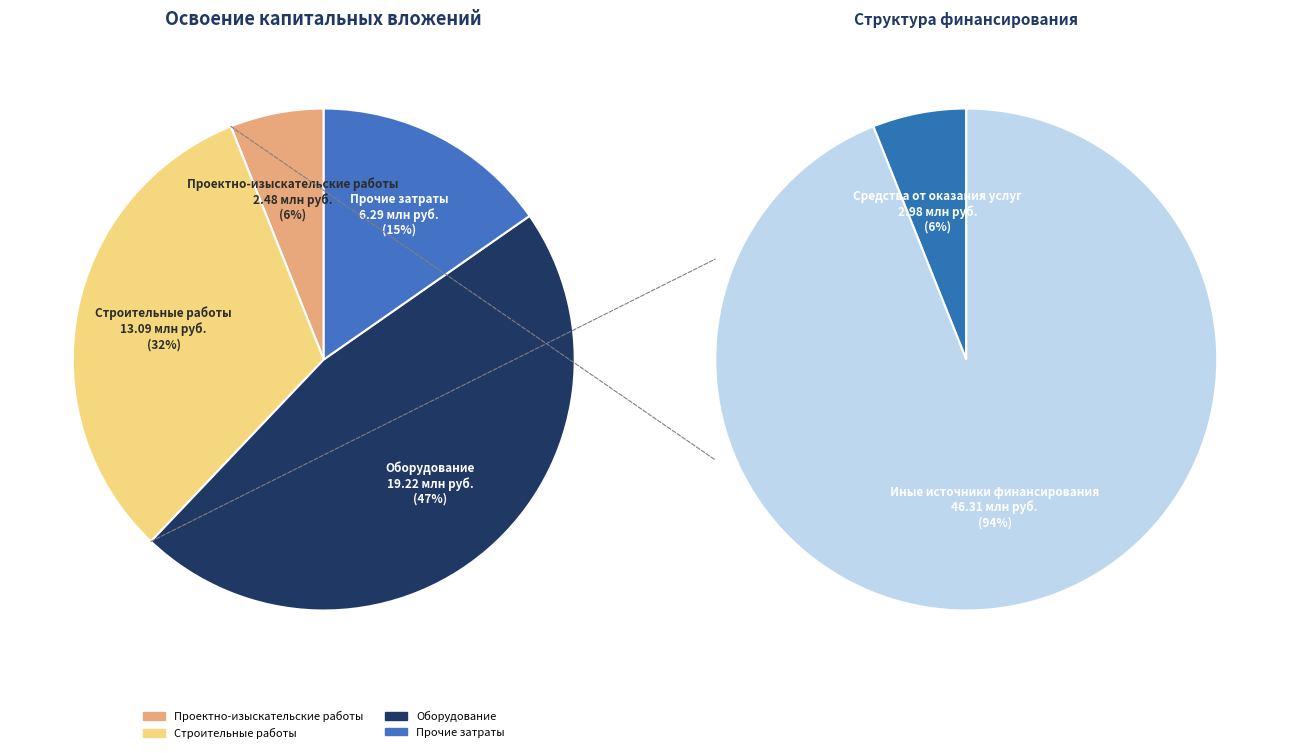

To the nearest percent, what percentage of the pie is Проектно-изыскательские работы?

6%